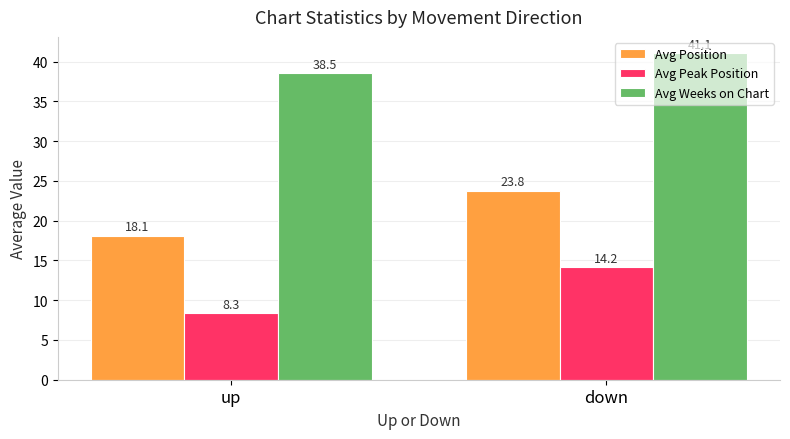

Which series has the largest total across all categories?

Avg Weeks on Chart